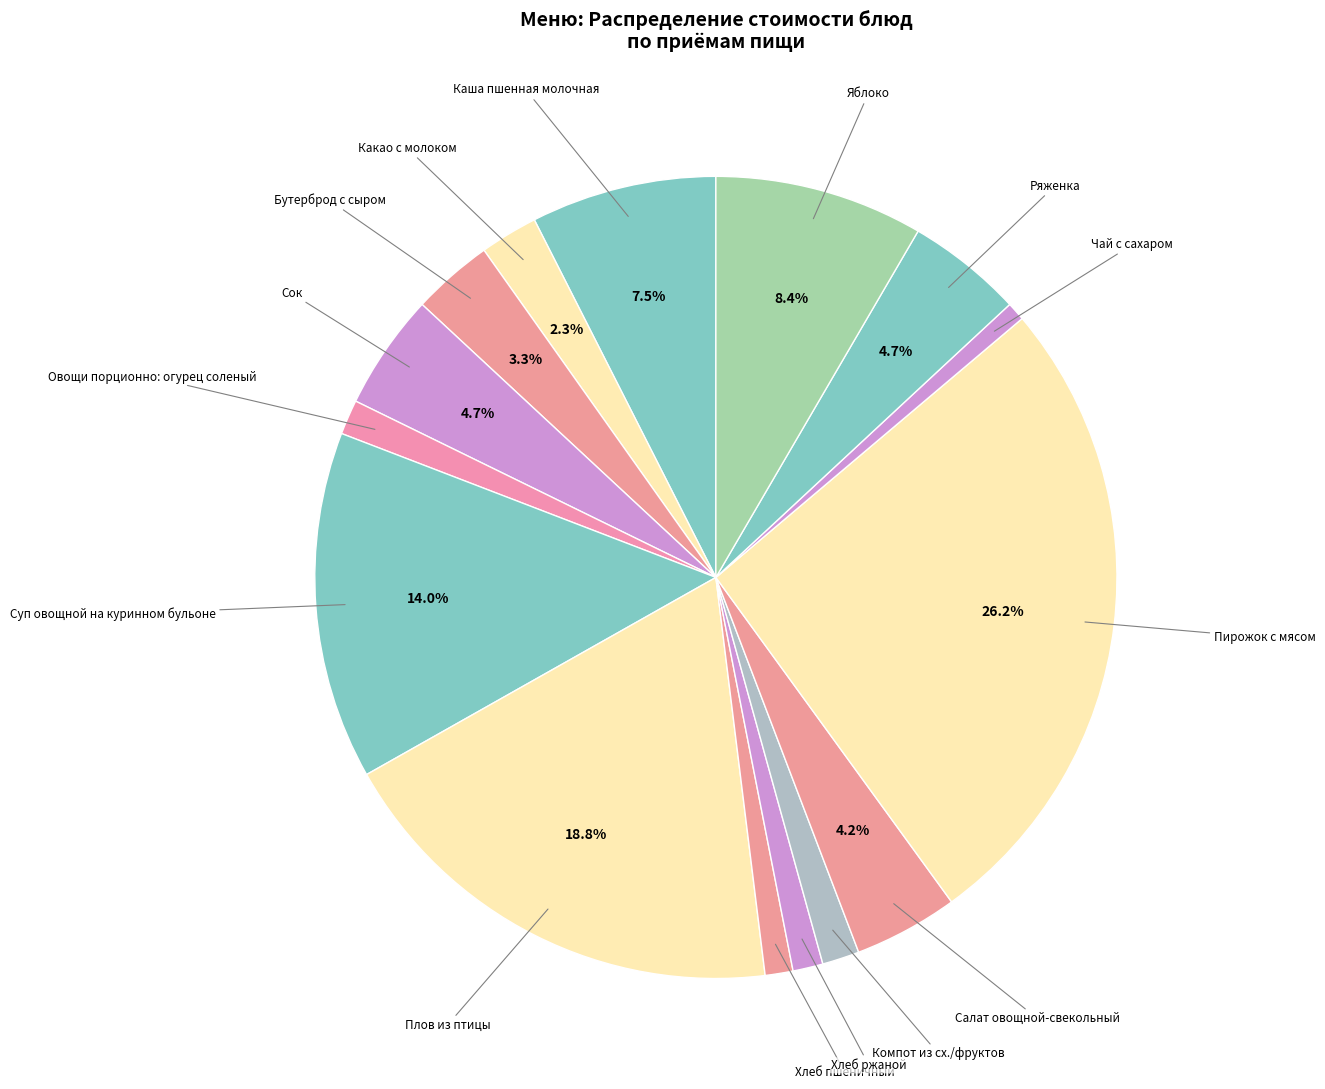

Count the number of slices in the pie.

15